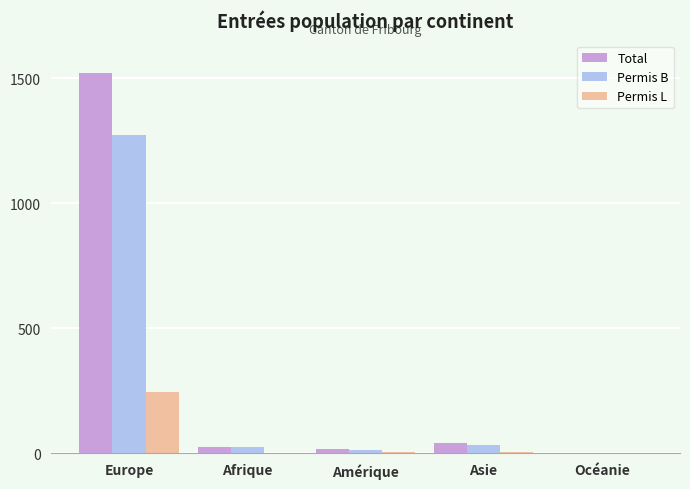

Which label corresponds to the largest value in the chart?

Europe